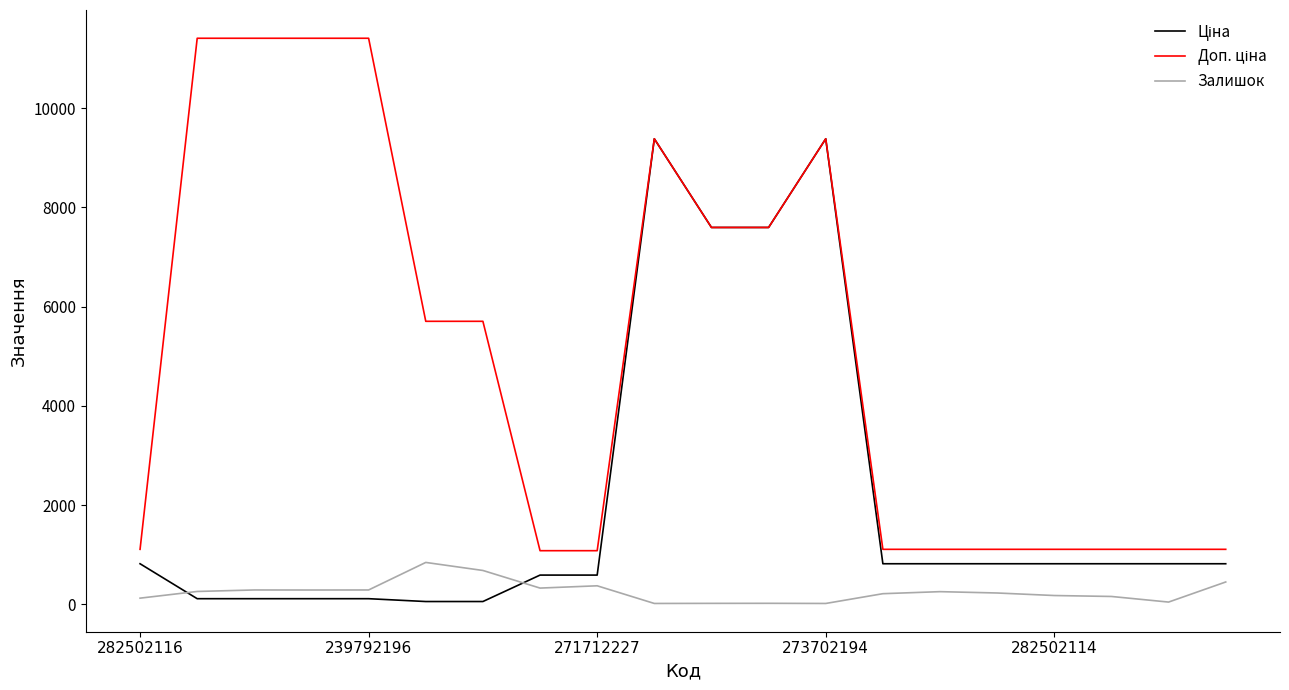

What is the greatest value displayed?

11410.0